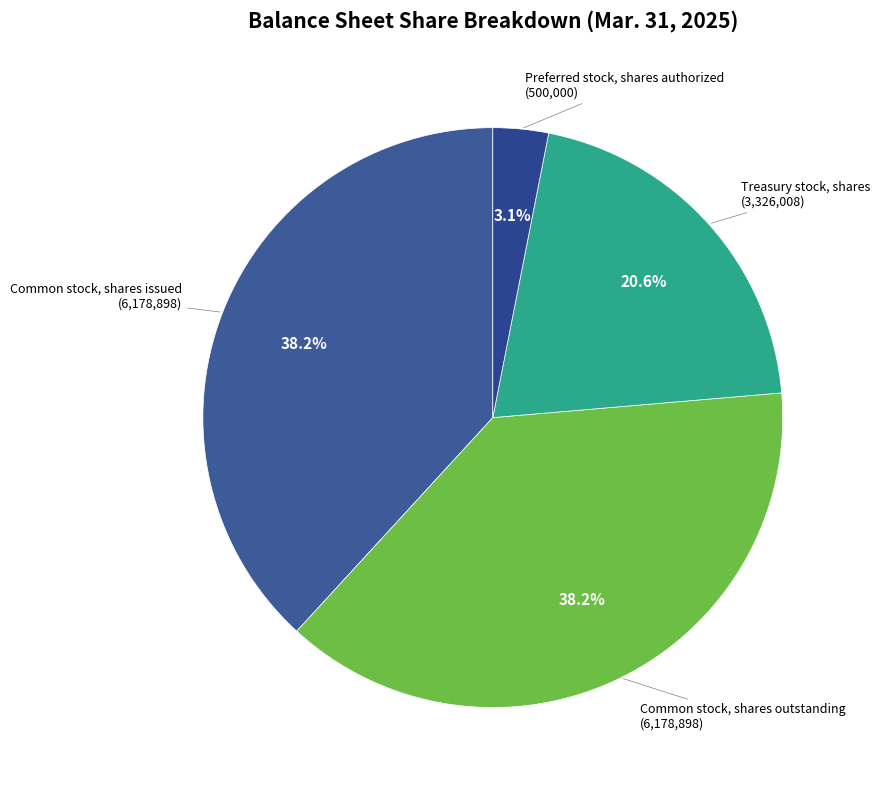

How much of the chart is everything except Common stock, shares outstanding?

61.8%